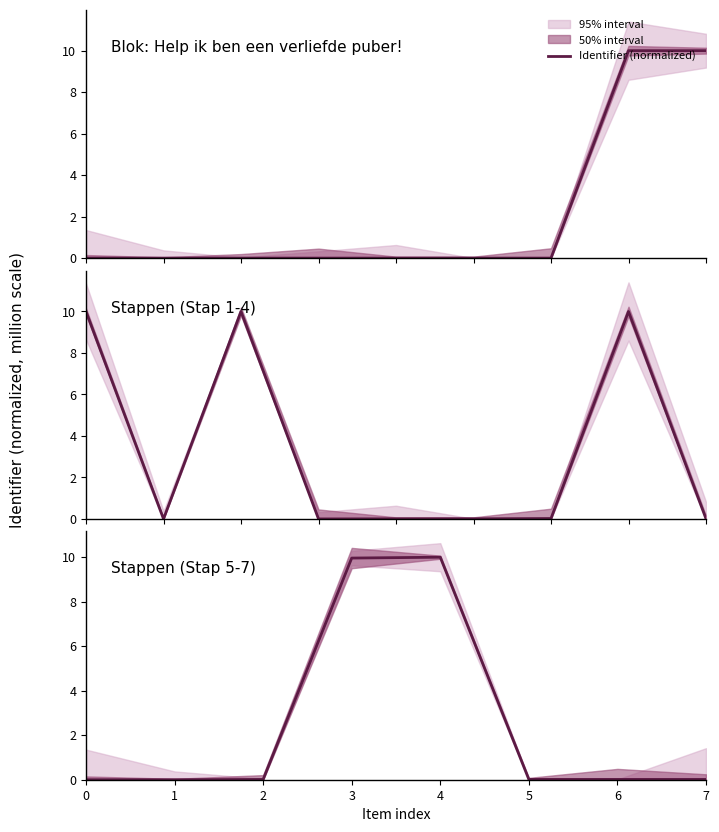

Reading left to right, extract all data points from this chart.

0.0	0.0	0.0	10.0	10.0	0.0	0.0	0.0